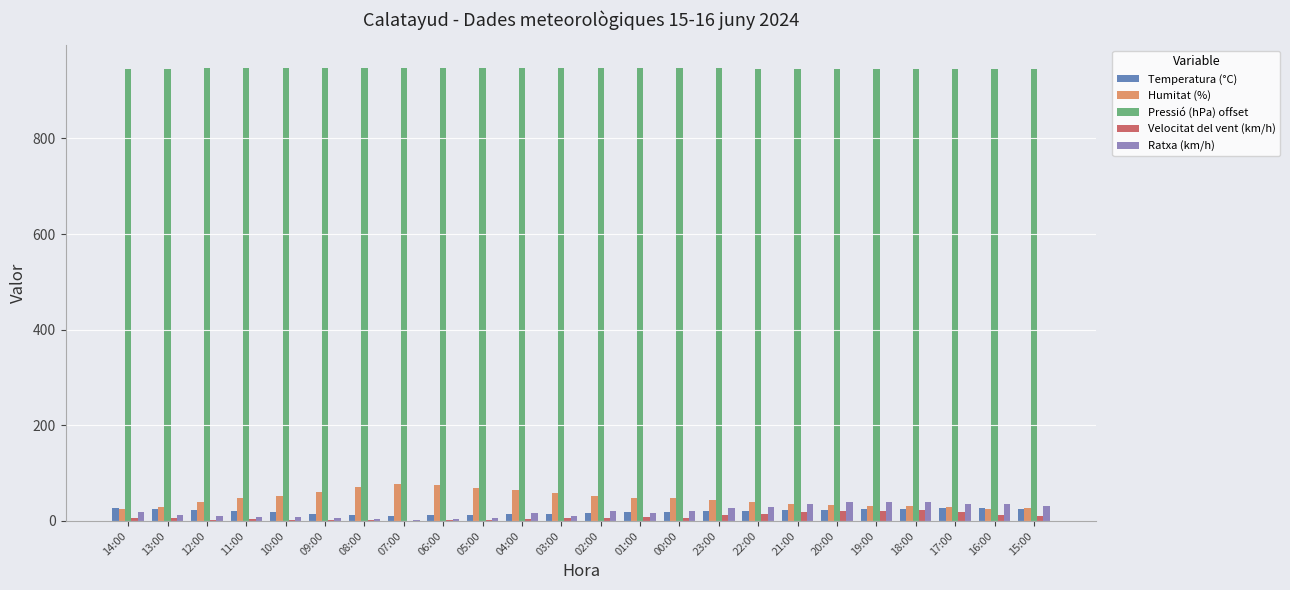

The Humitat (%) series shows 52.0 at 02:00. True or false?

True